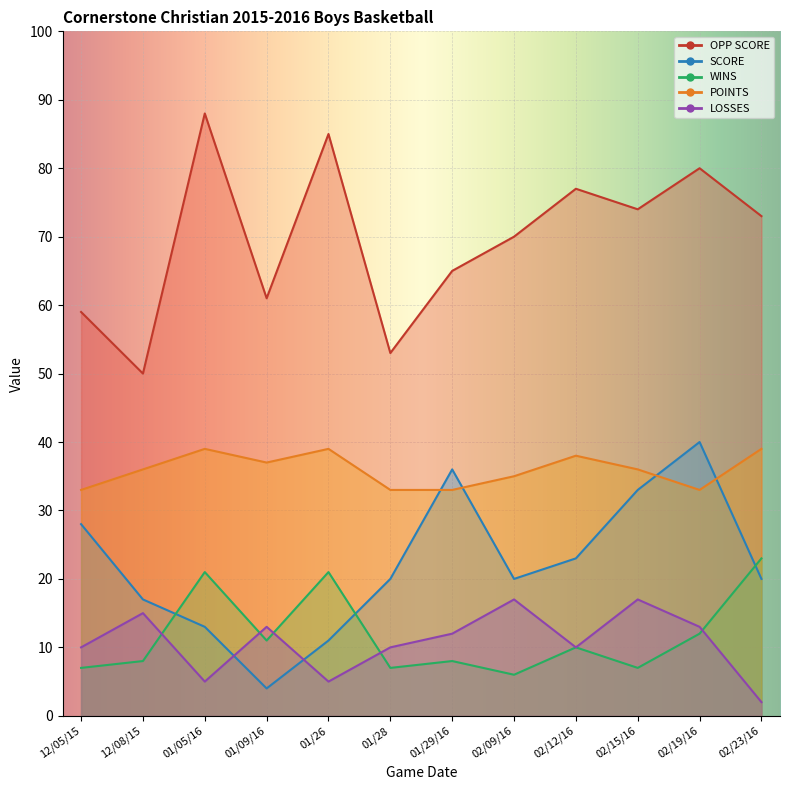

True or false: SCORE has a value of 33 at 02/23/16.

False